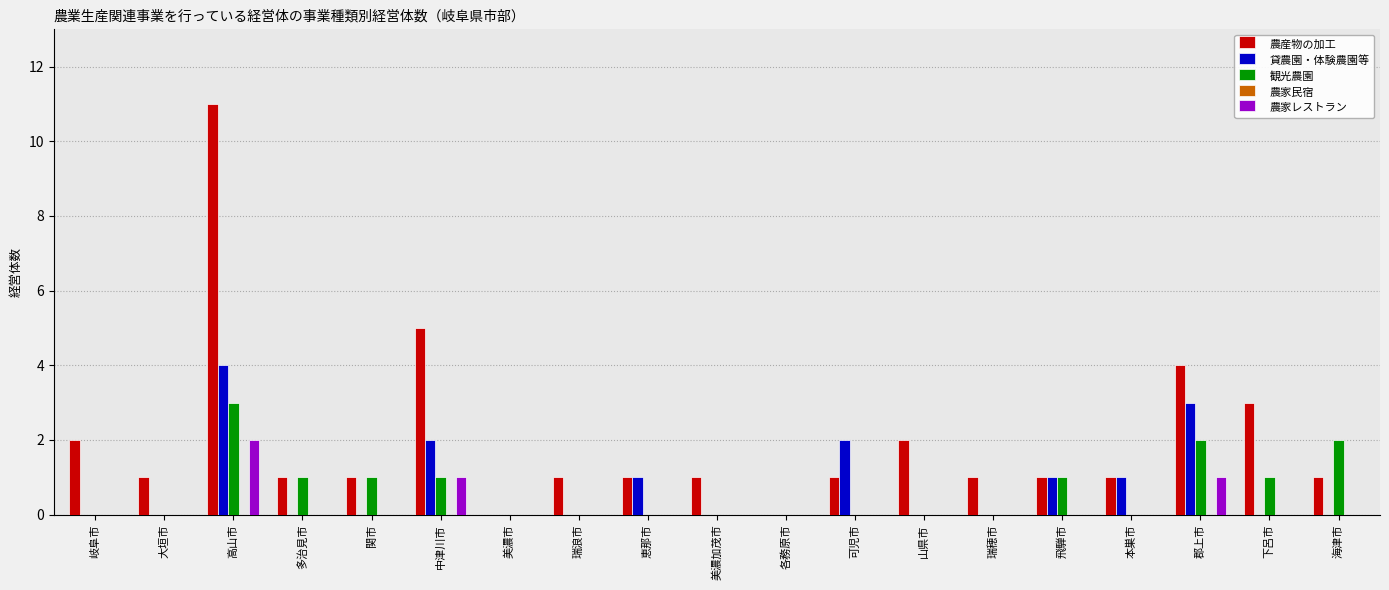

At which category is the sum across all series the highest?

高山市